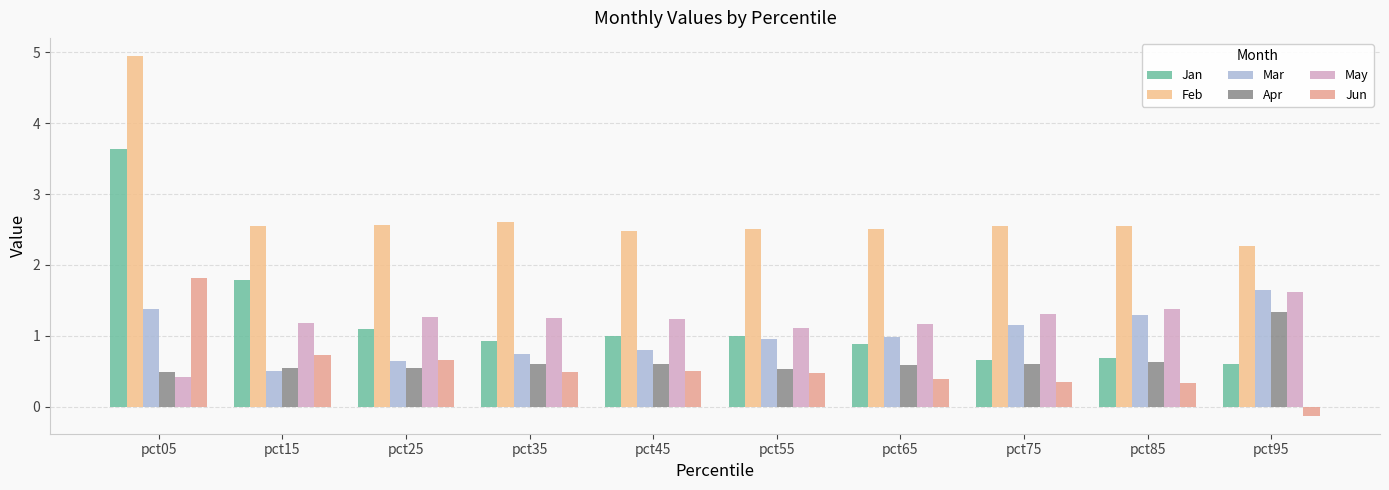

List the series in order of their peak value, highest first.

Feb, Jan, Jun, Mar, May, Apr